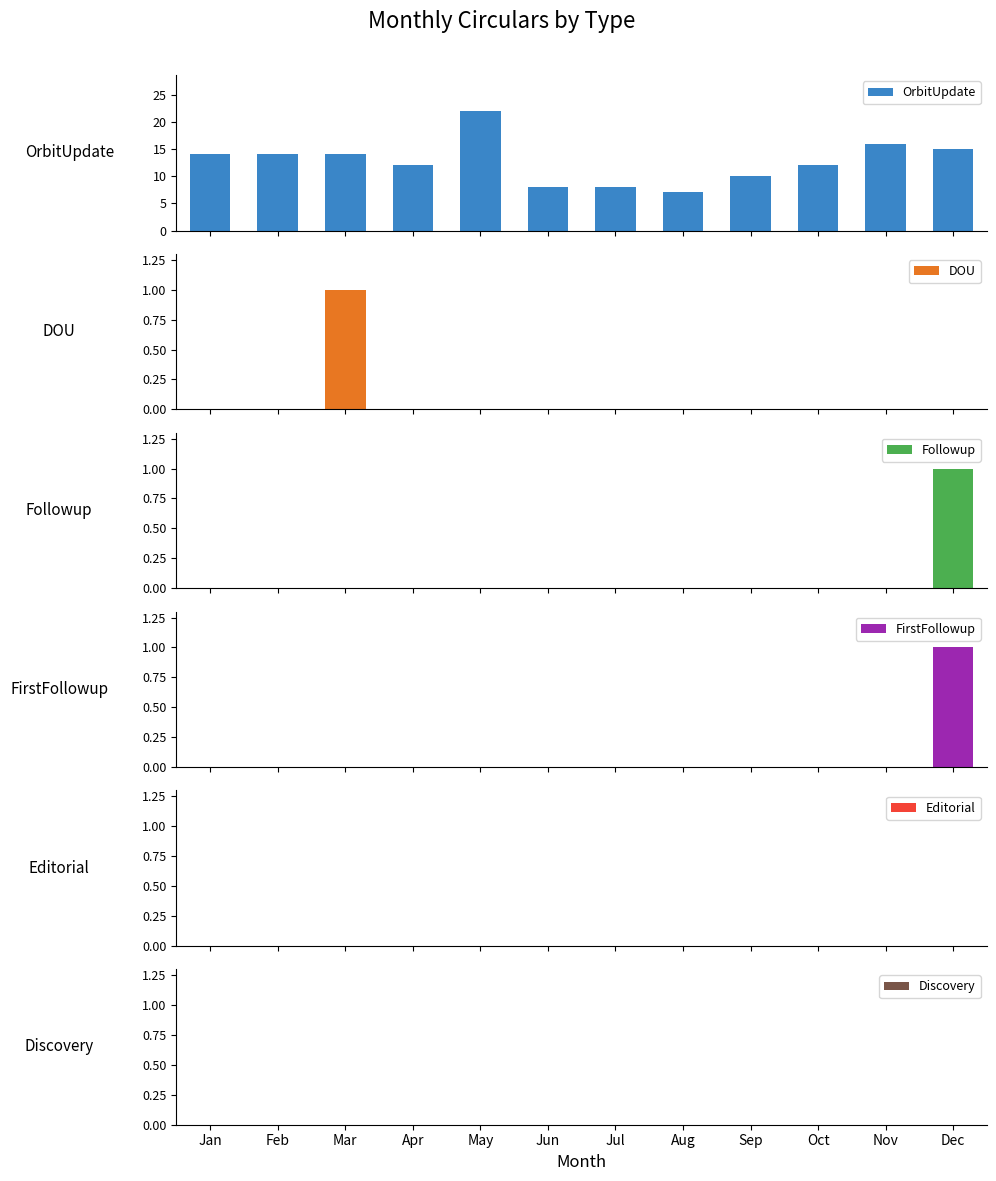

Which series has the largest total across all categories?

OrbitUpdate